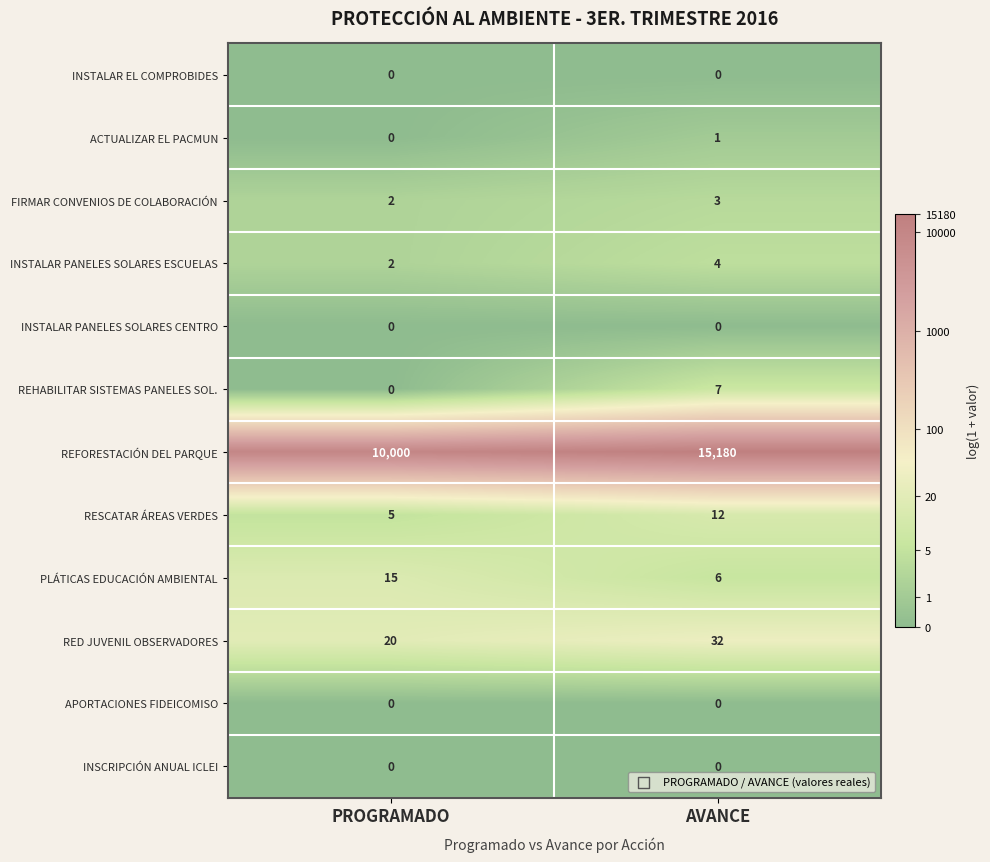

At how many categories does at least one series exceed 5?

2